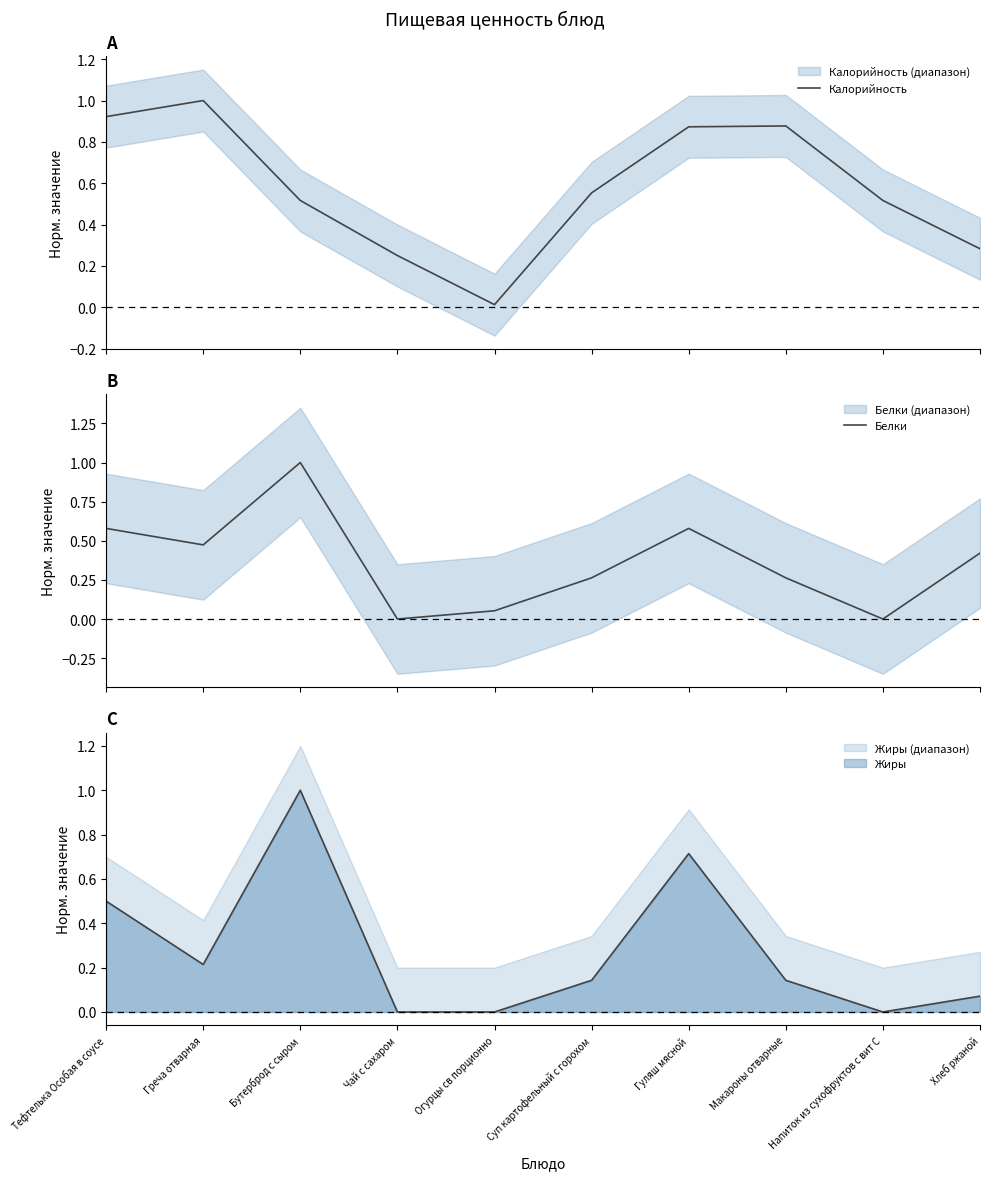

The Белки series shows 0.0 at Напиток из сухофруктов с вит С. True or false?

True